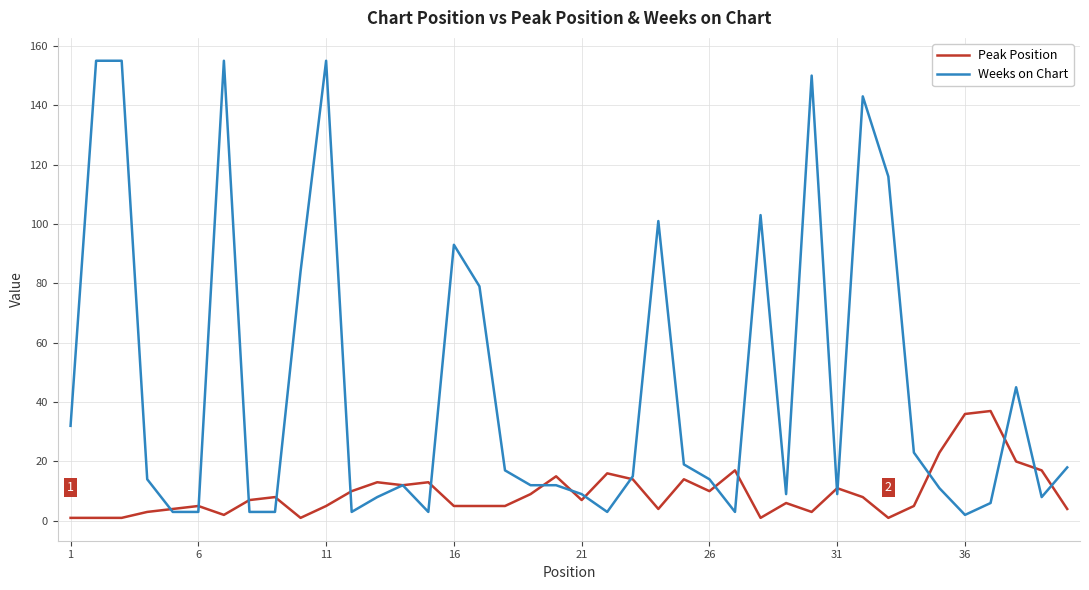

In Peak Position, how many points are higher than both neighbors (excluding endpoints)?

11